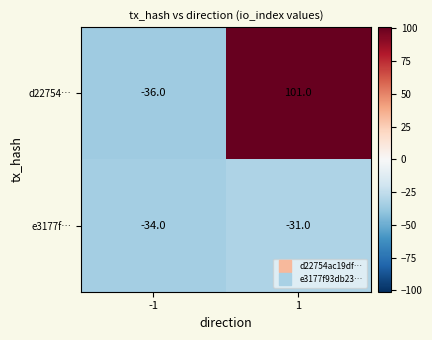

What is the sum of all d22754… values?

65